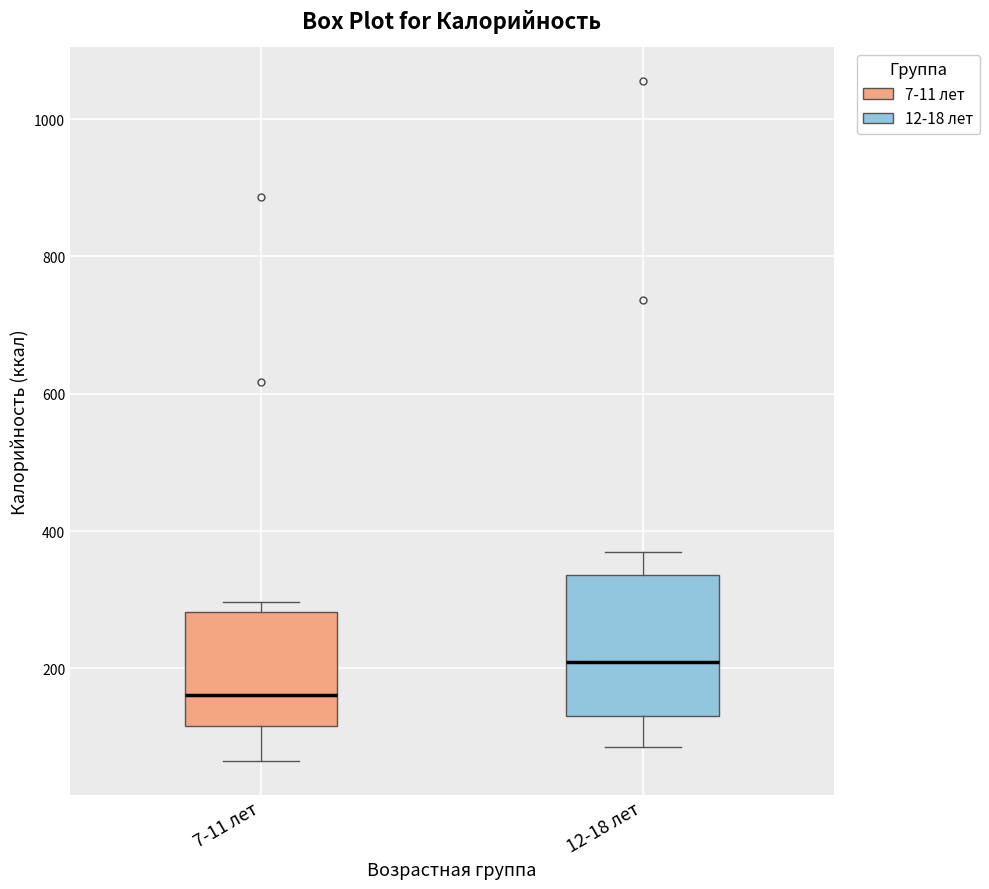

Reading left to right, read every box against the y-axis: the position of its median line, the range the box covers, and the ends of its whiskers. The values are not printed on the chart, so give them approximately, as read against the axis.

7-11 лет: median 160, box 120 to 280, whiskers 60 to 300
12-18 лет: median 200, box 140 to 340, whiskers 80 to 380